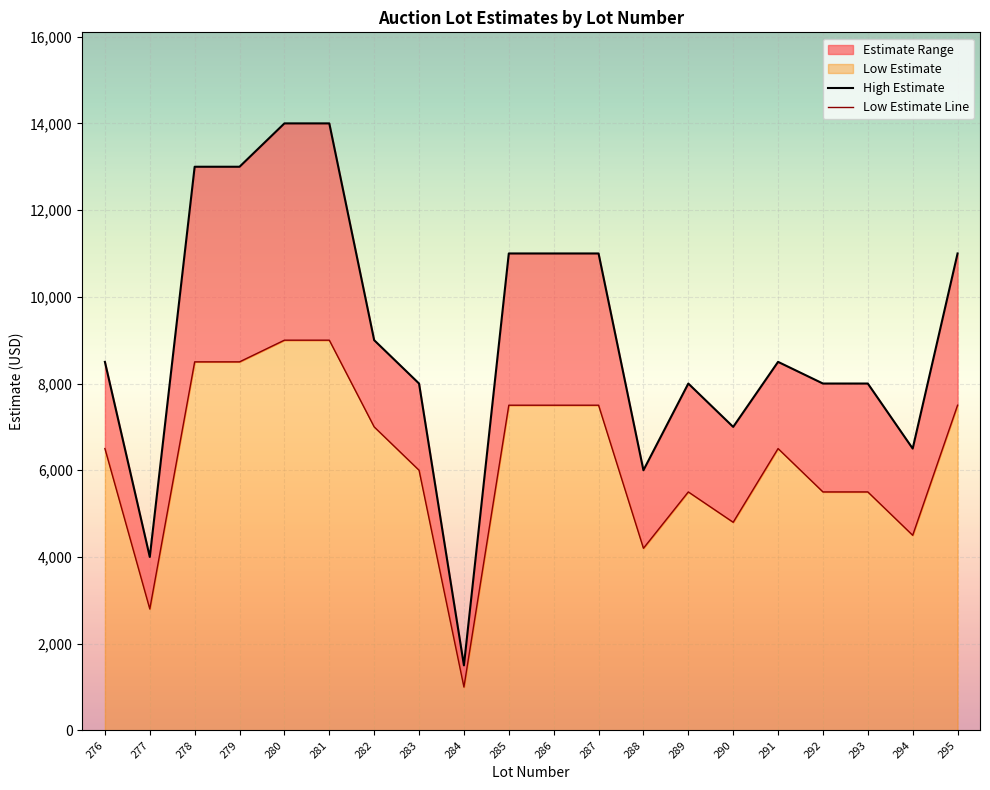

True or false: High Estimate has more than 0 interior local peaks.

True